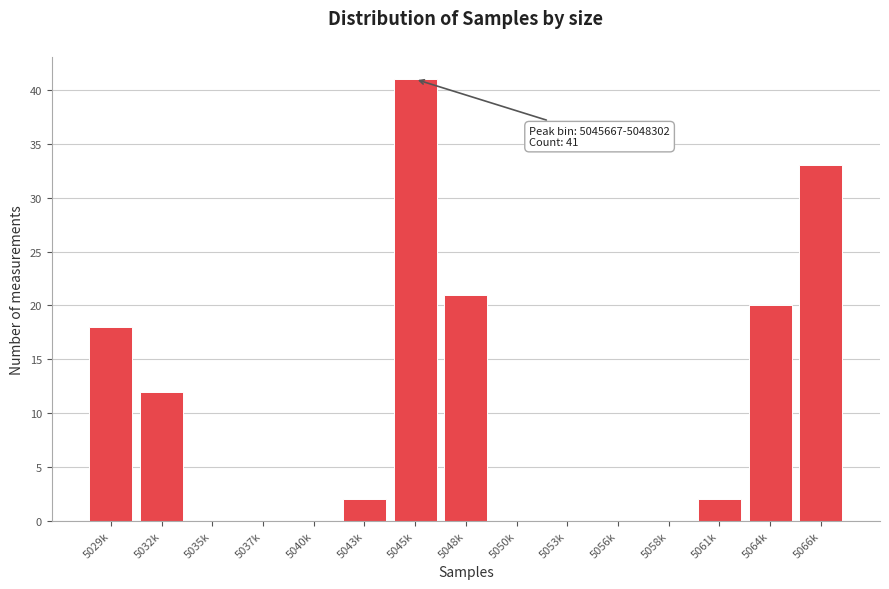

Reading left to right, extract all data points from this chart.

5029k=18	5032k=12	5035k=0	5037k=0	5040k=0	5043k=2	5045k=41	5048k=21	5050k=0	5053k=0	5056k=0	5058k=0	5061k=2	5064k=20	5066k=33